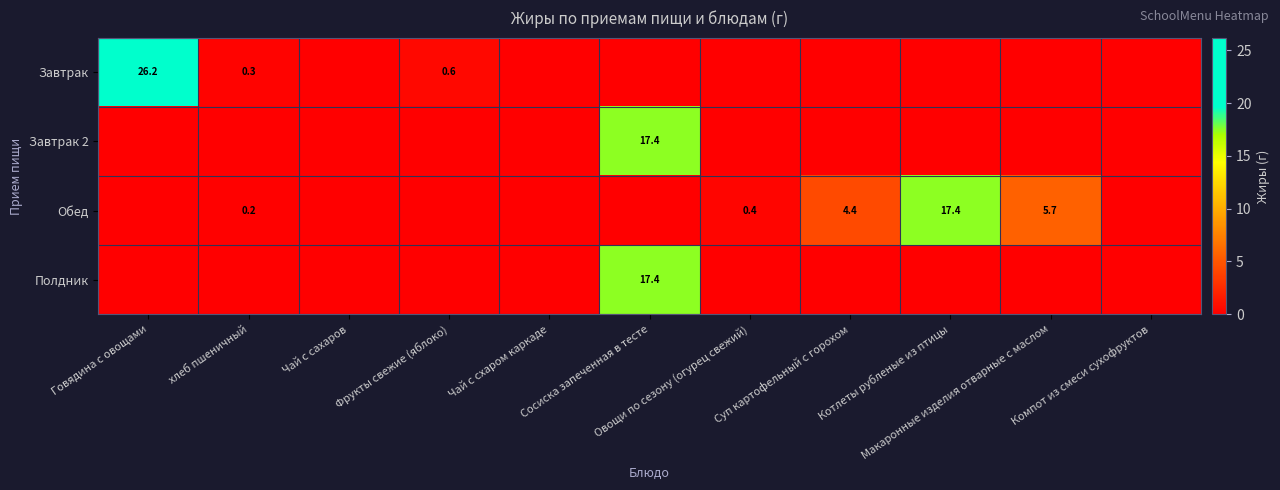

What is the difference between the highest and lowest values at Фрукты свежие (яблоко)?

0.6